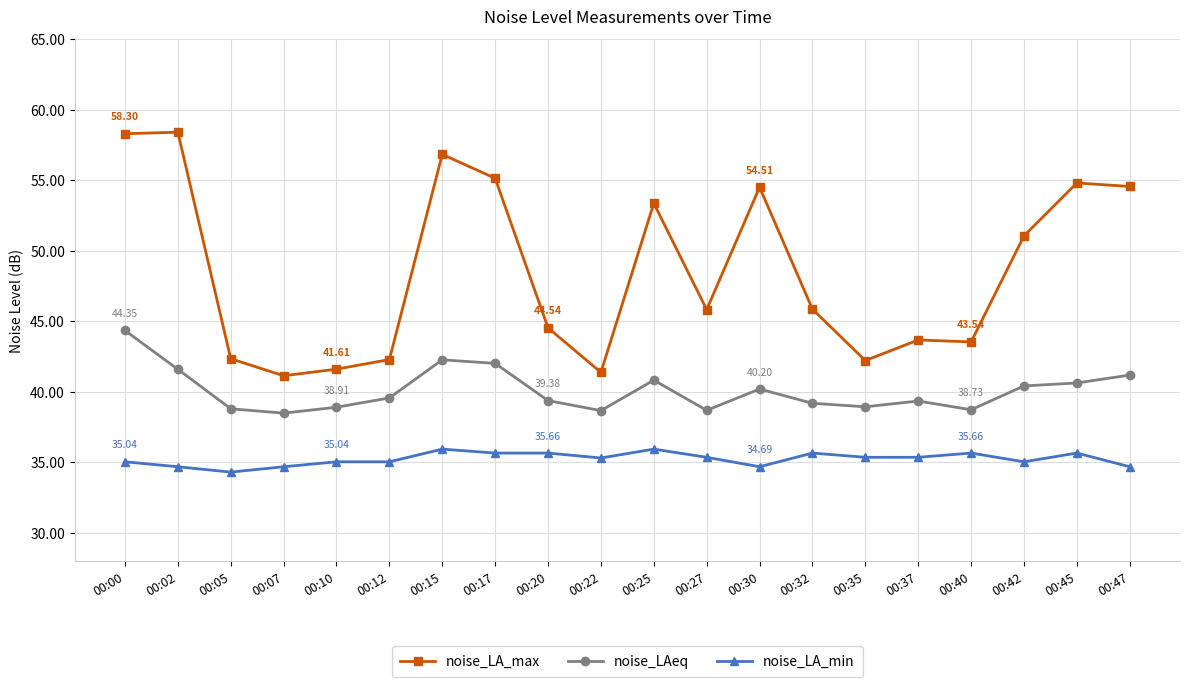

What are all the series names shown in the legend?

noise_LA_max, noise_LAeq, noise_LA_min